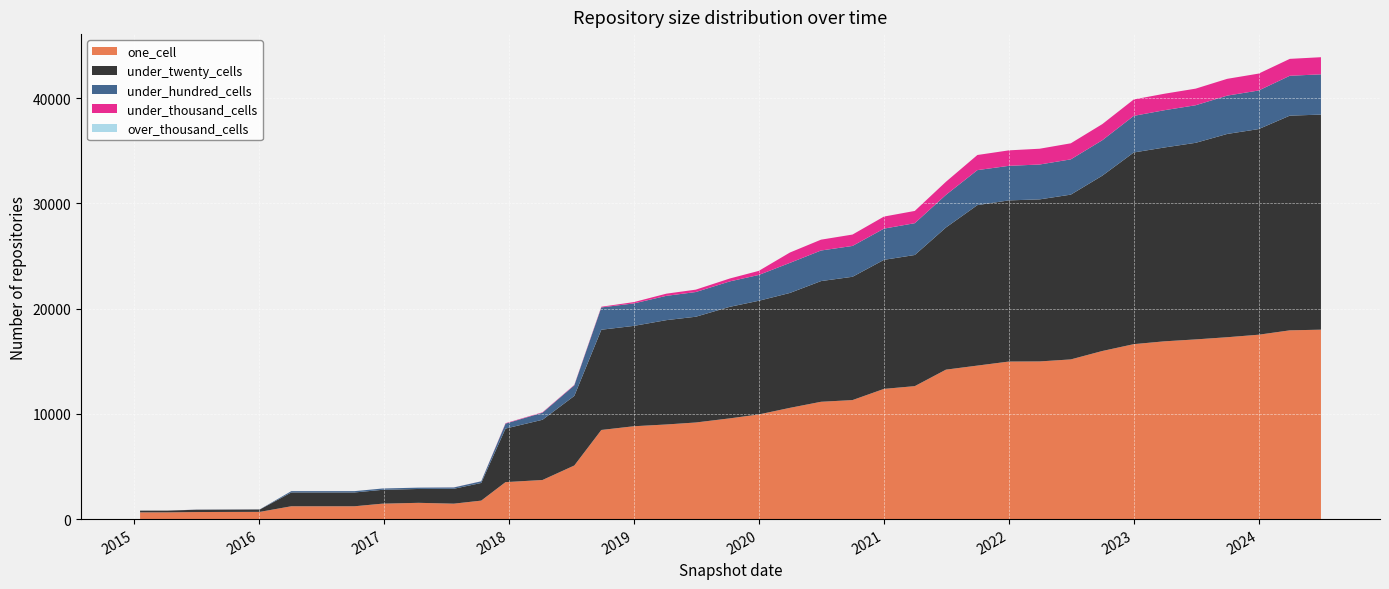

Reading left to right, list all the values displayed in this chart.

one_cell: 2015-01-19=640	2015-04-09=640	2015-07-03=670	2015-10-01=680	2016-01-04=686	2016-04-05=1220	2016-07-04=1220	2016-10-07=1220	2016-12-27=1467	2017-04-12=1546	2017-07-24=1467	2017-10-12=1756	2017-12-22=3514	2018-04-09=3715	2018-07-11=5093	2018-09-28=8470	2019-01-01=8824	2019-04-06=8992	2019-07-01=9180	2019-10-09=9576	2020-01-01=9944	2020-04-01=10571	2020-07-01=11149	2020-10-01=11310	2021-01-01=12374	2021-04-01=12635	2021-07-01=14202	2021-10-01=14588	2022-01-01=14972	2022-04-01=14984	2022-07-01=15175	2022-10-01=15974	2023-01-01=16626	2023-04-01=16895	2023-07-01=17076	2023-10-01=17283	2024-01-01=17522	2024-04-01=17938	2024-07-01=18001
under_twenty_cells: 2015-01-19=164	2015-04-09=165	2015-07-03=220	2015-10-01=221	2016-01-04=227	2016-04-05=1312	2016-07-04=1312	2016-10-07=1312	2016-12-27=1314	2017-04-12=1318	2017-07-24=1415	2017-10-12=1678	2017-12-22=5090	2018-04-09=5724	2018-07-11=6612	2018-09-28=9526	2019-01-01=9537	2019-04-06=9915	2019-07-01=10051	2019-10-09=10602	2020-01-01=10802	2020-04-01=10920	2020-07-01=11470	2020-10-01=11717	2021-01-01=12264	2021-04-01=12463	2021-07-01=13508	2021-10-01=15251	2022-01-01=15315	2022-04-01=15400	2022-07-01=15660	2022-10-01=16661	2023-01-01=18215	2023-04-01=18423	2023-07-01=18683	2023-10-01=19318	2024-01-01=19542	2024-04-01=20404	2024-07-01=20438
under_hundred_cells: 2015-01-19=0	2015-04-09=1	2015-07-03=12	2015-10-01=12	2016-01-04=12	2016-04-05=125	2016-07-04=125	2016-10-07=125	2016-12-27=125	2017-04-12=125	2017-07-24=125	2017-10-12=157	2017-12-22=470	2018-04-09=671	2018-07-11=1006	2018-09-28=2121	2019-01-01=2135	2019-04-06=2309	2019-07-01=2347	2019-10-09=2416	2020-01-01=2453	2020-04-01=2857	2020-07-01=2906	2020-10-01=2931	2021-01-01=2967	2021-04-01=3023	2021-07-01=3100	2021-10-01=3326	2022-01-01=3284	2022-04-01=3313	2022-07-01=3352	2022-10-01=3369	2023-01-01=3479	2023-04-01=3542	2023-07-01=3571	2023-10-01=3642	2024-01-01=3667	2024-04-01=3789	2024-07-01=3828
under_thousand_cells: 2015-01-19=0	2015-04-09=1	2015-07-03=1	2015-10-01=1	2016-01-04=1	2016-04-05=1	2016-07-04=1	2016-10-07=1	2016-12-27=1	2017-04-12=1	2017-07-24=4	2017-10-12=4	2017-12-22=40	2018-04-09=40	2018-07-11=40	2018-09-28=63	2019-01-01=126	2019-04-06=206	2019-07-01=227	2019-10-09=276	2020-01-01=388	2020-04-01=983	2020-07-01=1030	2020-10-01=1082	2021-01-01=1145	2021-04-01=1164	2021-07-01=1245	2021-10-01=1436	2022-01-01=1471	2022-04-01=1500	2022-07-01=1525	2022-10-01=1532	2023-01-01=1560	2023-04-01=1565	2023-07-01=1578	2023-10-01=1596	2024-01-01=1606	2024-04-01=1605	2024-07-01=1627
over_thousand_cells: 2015-01-19=0	2015-04-09=0	2015-07-03=0	2015-10-01=0	2016-01-04=0	2016-04-05=0	2016-07-04=0	2016-10-07=0	2016-12-27=0	2017-04-12=0	2017-07-24=0	2017-10-12=0	2017-12-22=0	2018-04-09=0	2018-07-11=0	2018-09-28=0	2019-01-01=0	2019-04-06=0	2019-07-01=0	2019-10-09=0	2020-01-01=0	2020-04-01=0	2020-07-01=0	2020-10-01=0	2021-01-01=0	2021-04-01=0	2021-07-01=0	2021-10-01=0	2022-01-01=0	2022-04-01=0	2022-07-01=0	2022-10-01=0	2023-01-01=0	2023-04-01=0	2023-07-01=0	2023-10-01=0	2024-01-01=0	2024-04-01=0	2024-07-01=0